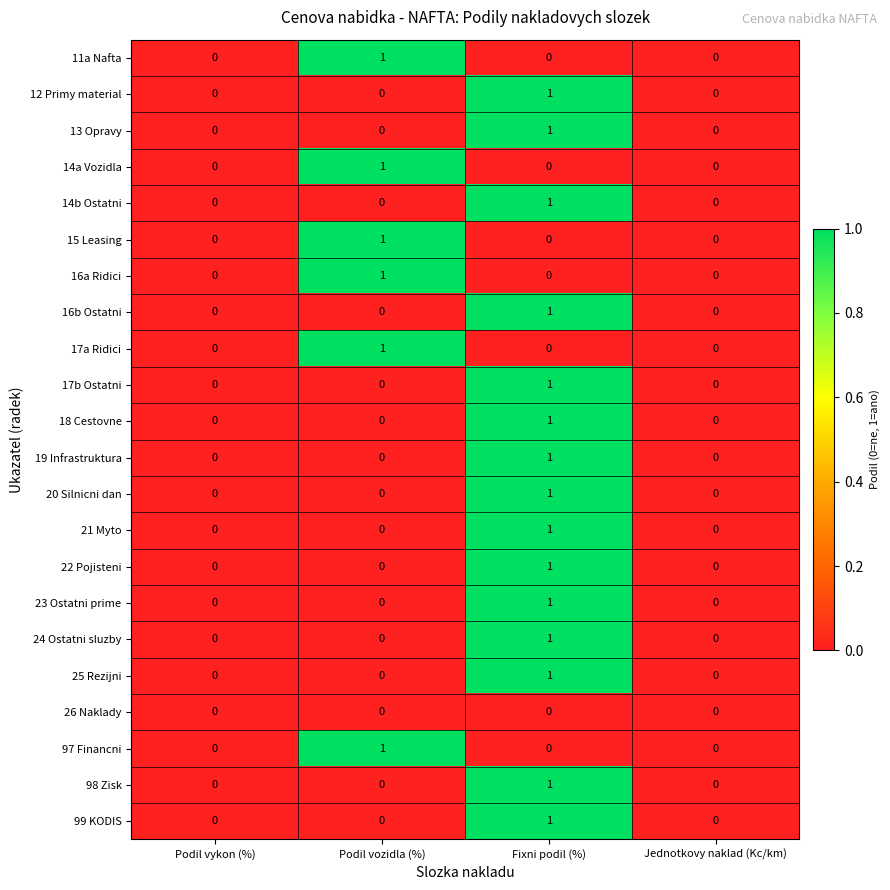

At which category is the sum across all series the highest?

Fixni podil (%)